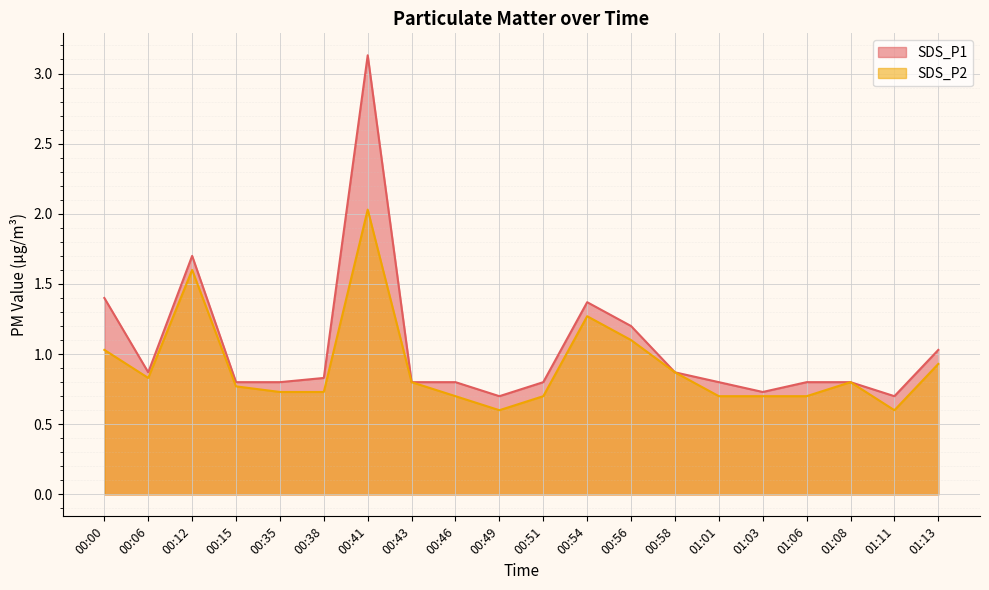

What is the sum of all SDS_P1 values?

20.9